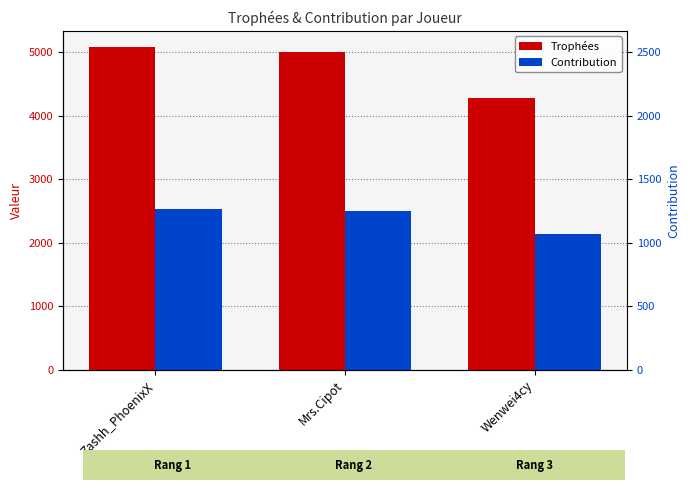

What is the difference between the highest and lowest values at Wenwei4cy?

2139